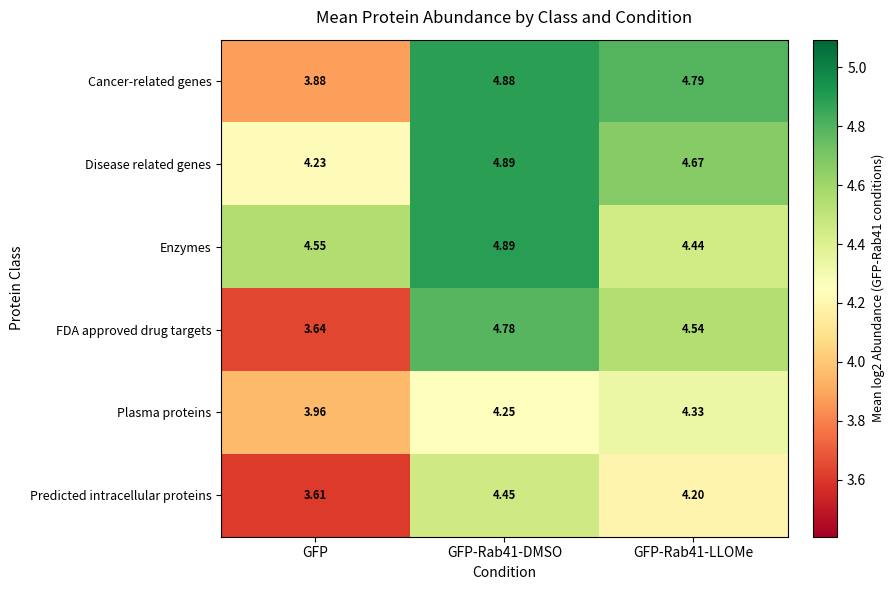

How many data points in Cancer-related genes are above 4?

2